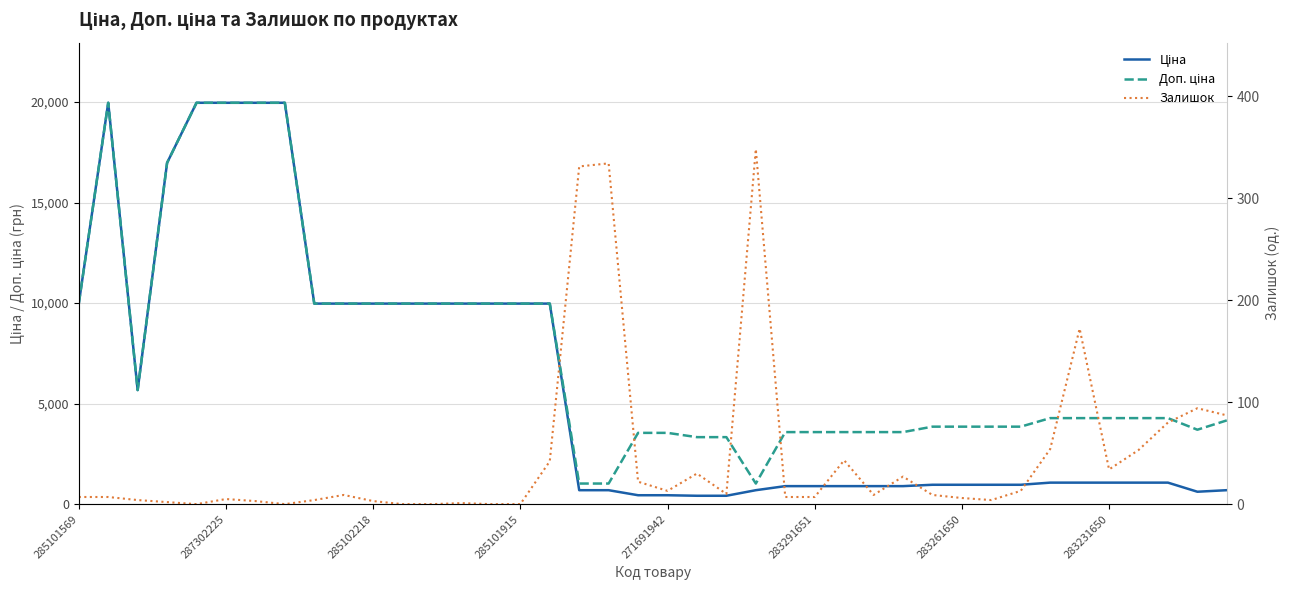

Reading right to left, list all the values displayed in this chart.

Ціна: 694.3	617.0	1069.8	1069.8	1069.8	1069.8	1069.8	963.5	963.5	963.5	963.5	895.9	895.9	895.9	895.9	895.9	693.7	416.6	416.6	443.1	443.1	693.7	693.7	9975.0	9975.0	9975.0	9975.0	9975.0	9975.0	9975.0	9975.0	9975.0	19964.2	19964.2	19964.2	19964.2	16976.3	5673.8	19964.2	9975.0
Доп. ціна: 4165.6	3701.9	4279.1	4279.1	4279.1	4279.1	4279.1	3854.0	3854.0	3854.0	3854.0	3583.6	3583.6	3583.6	3583.6	3583.6	1024.6	3332.5	3332.5	3545.0	3545.0	1024.6	1024.6	9975.0	9975.0	9975.0	9975.0	9975.0	9975.0	9975.0	9975.0	9975.0	19964.2	19964.2	19964.2	19964.2	16976.3	5673.8	19964.2	9975.0
Залишок: 87.0	94.0	80.0	53.0	34.0	172.0	54.0	13.0	4.0	6.0	9.0	27.0	9.0	43.0	7.0	7.0	348.0	10.0	30.0	13.0	22.0	334.0	331.0	42.0	0.0	0.0	1.0	0.0	0.0	3.0	9.0	4.0	0.0	3.0	5.0	0.0	2.0	4.0	7.0	7.0